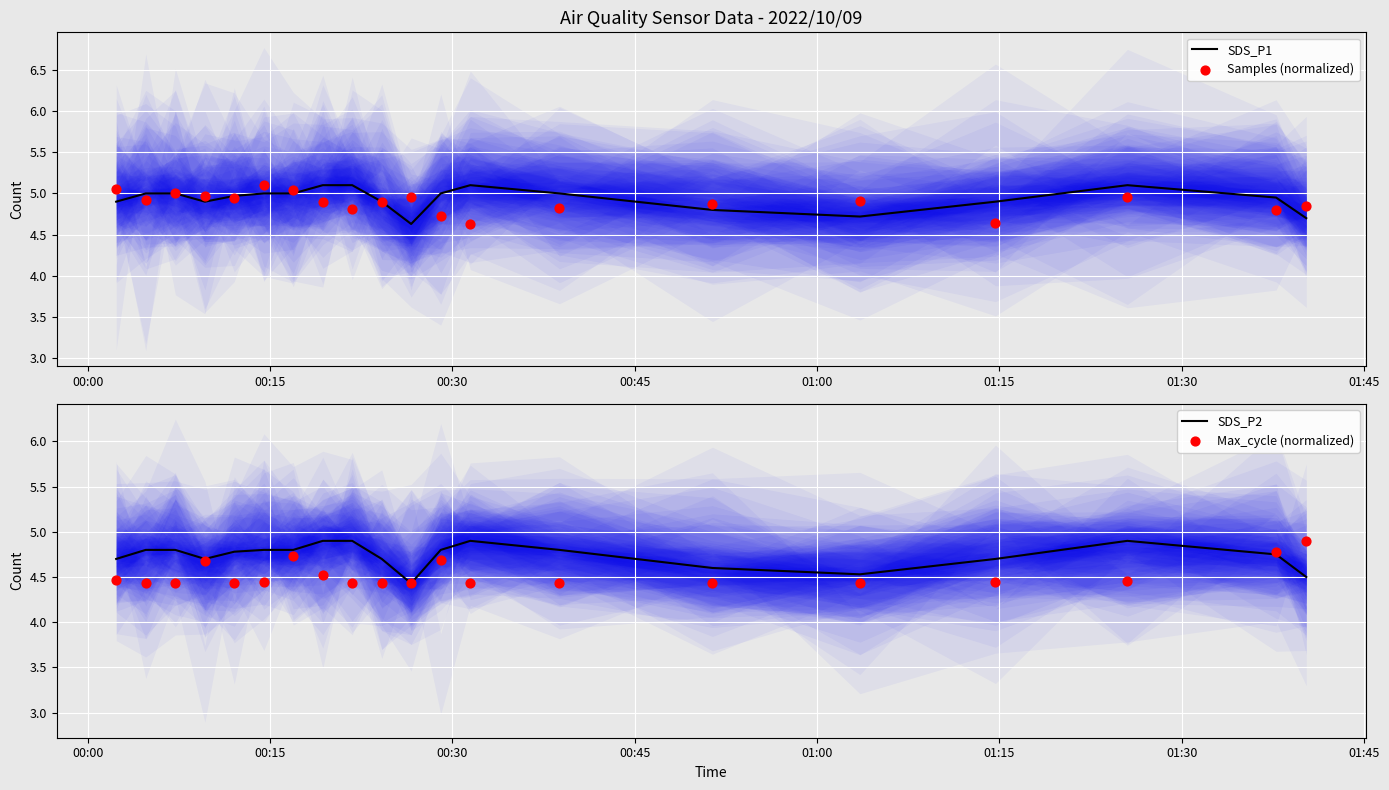

At how many categories does at least one series exceed 4?

20